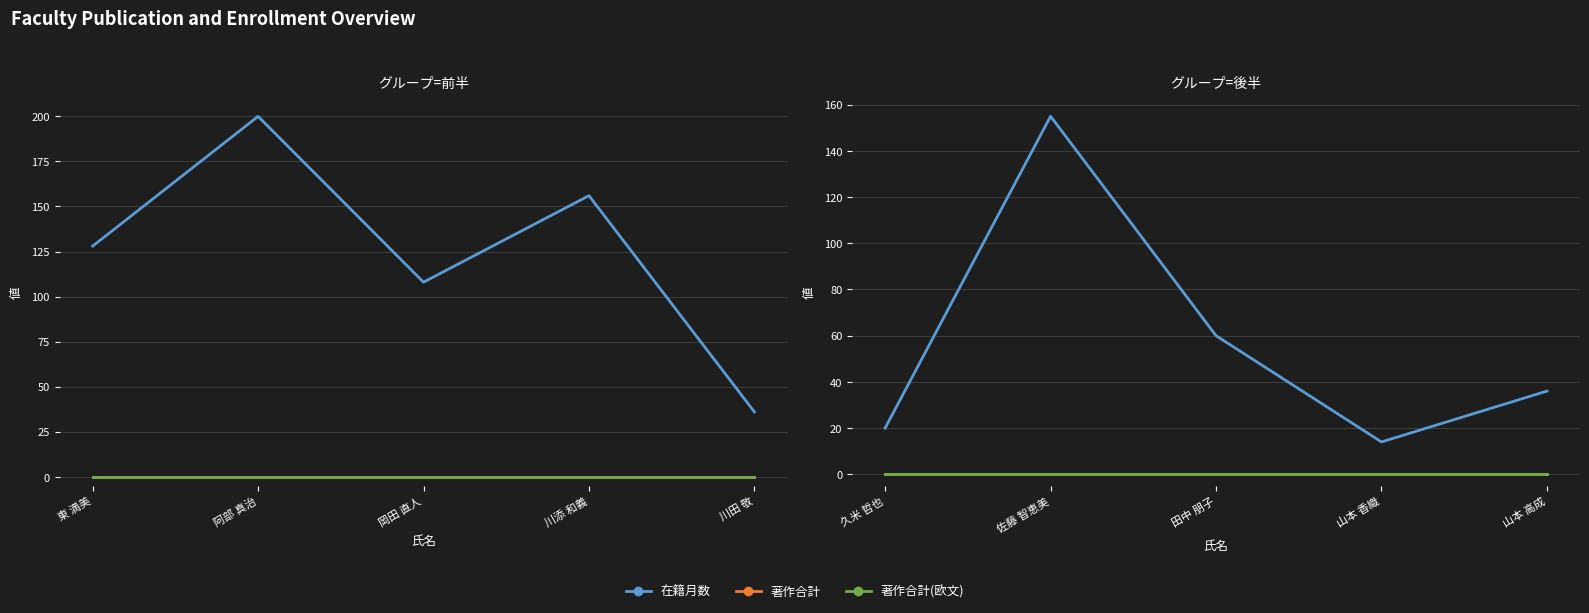

Which label corresponds to the largest value in the chart?

佐藤 智恵美